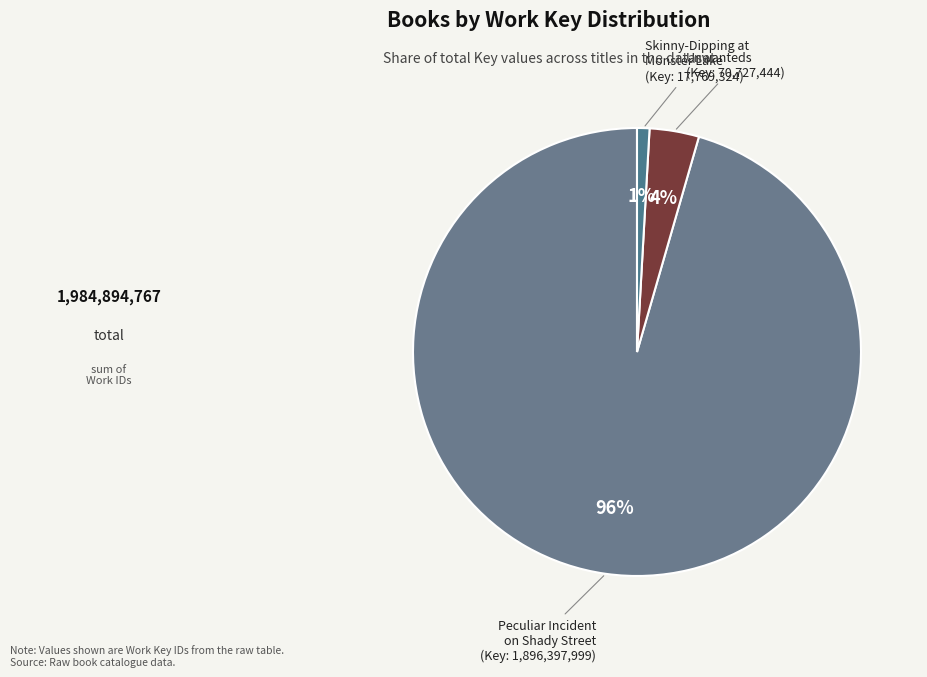

Which has a higher value, Peculiar Incident on Shady Street or Unwanteds?

Peculiar Incident on Shady Street